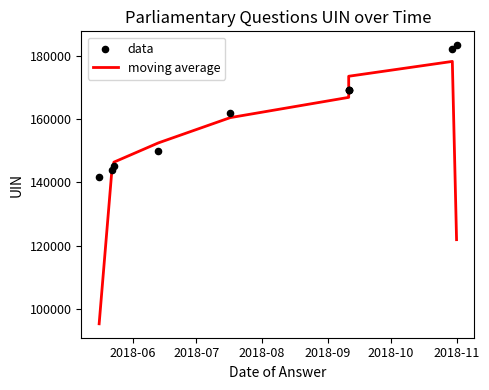

Which series has the largest total across all categories?

data